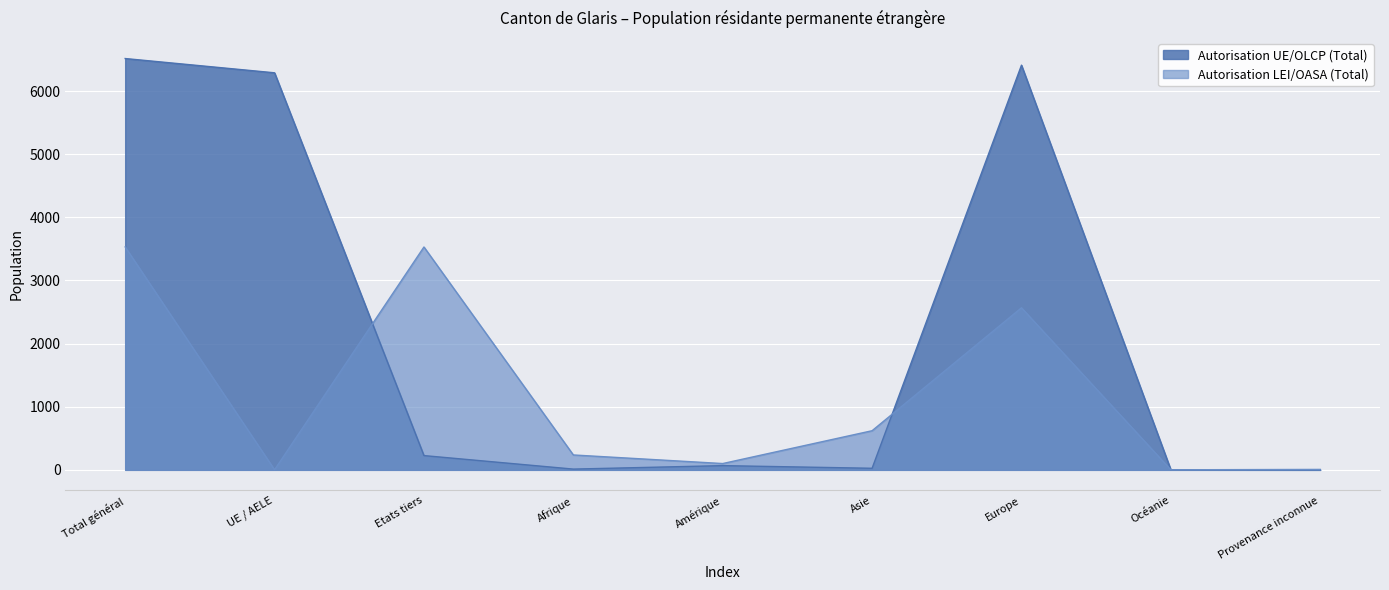

What is the total value across all series at UE / AELE?

6290